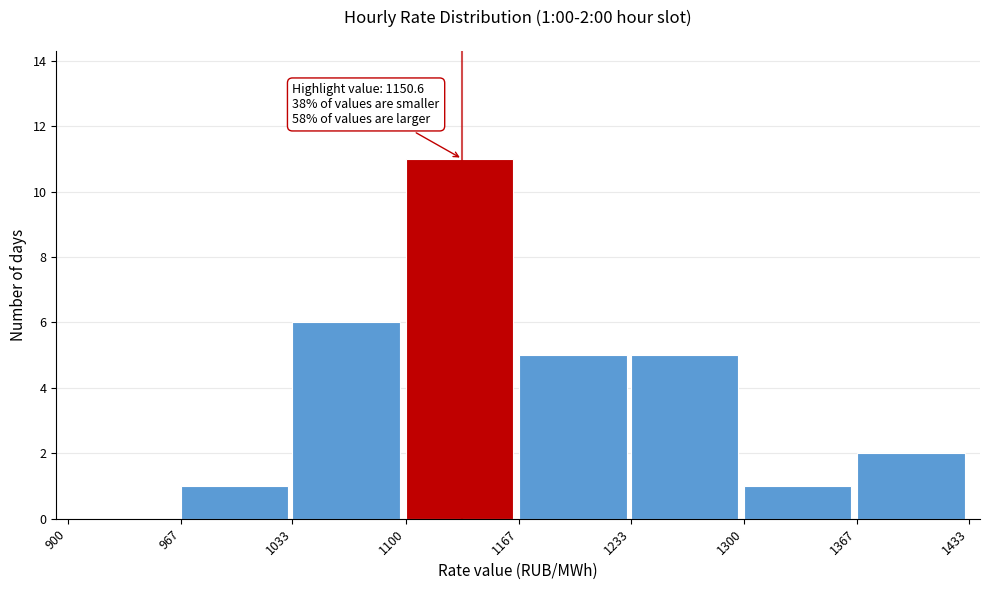

Over which range of the x-axis is the bar tallest?

1100 to 1167